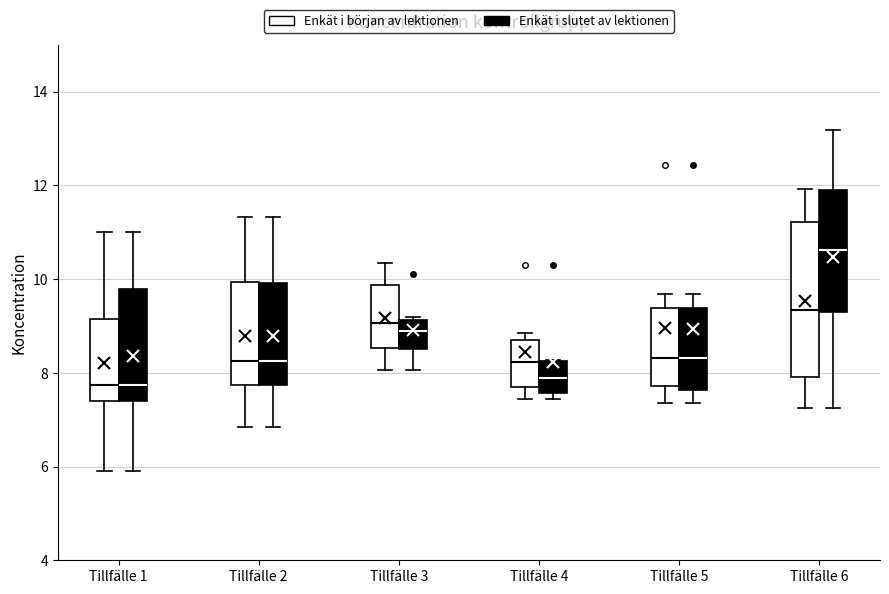

Reading left to right, read every box against the y-axis: the position of its median line, the range the box covers, and the ends of its whiskers. The values are not printed on the chart, so give them approximately, as read against the axis.

Tillfälle 1 (Enkät i början av lektionen): median 7.8, box 7.4 to 9.2, whiskers 6.0 to 11.0
Tillfälle 1 (Enkät i slutet av lektionen): median 7.8, box 7.4 to 9.8, whiskers 6.0 to 11.0
Tillfälle 2 (Enkät i början av lektionen): median 8.2, box 7.8 to 10.0, whiskers 6.8 to 11.4
Tillfälle 2 (Enkät i slutet av lektionen): median 8.2, box 7.8 to 10.0, whiskers 6.8 to 11.4
Tillfälle 3 (Enkät i början av lektionen): median 9.0, box 8.6 to 9.8, whiskers 8.0 to 10.4
Tillfälle 3 (Enkät i slutet av lektionen): median 9.0, box 8.4 to 9.2, whiskers 8.0 to 9.2
Tillfälle 4 (Enkät i början av lektionen): median 8.2, box 7.8 to 8.8, whiskers 7.4 to 8.8 (just above the box's upper edge)
Tillfälle 4 (Enkät i slutet av lektionen): median 7.8, box 7.6 to 8.2, whiskers 7.4 to 8.2
Tillfälle 5 (Enkät i början av lektionen): median 8.4, box 7.8 to 9.4, whiskers 7.4 to 9.6
Tillfälle 5 (Enkät i slutet av lektionen): median 8.4, box 7.6 to 9.4, whiskers 7.4 to 9.6
Tillfälle 6 (Enkät i början av lektionen): median 9.4, box 8.0 to 11.2, whiskers 7.2 to 12.0
Tillfälle 6 (Enkät i slutet av lektionen): median 10.6, box 9.4 to 11.8, whiskers 7.2 to 13.2